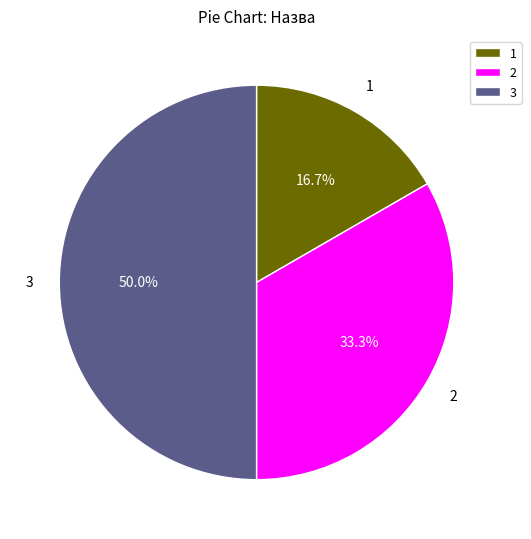

Approximately how many times larger is the value at 1 compared to 3?

0.3